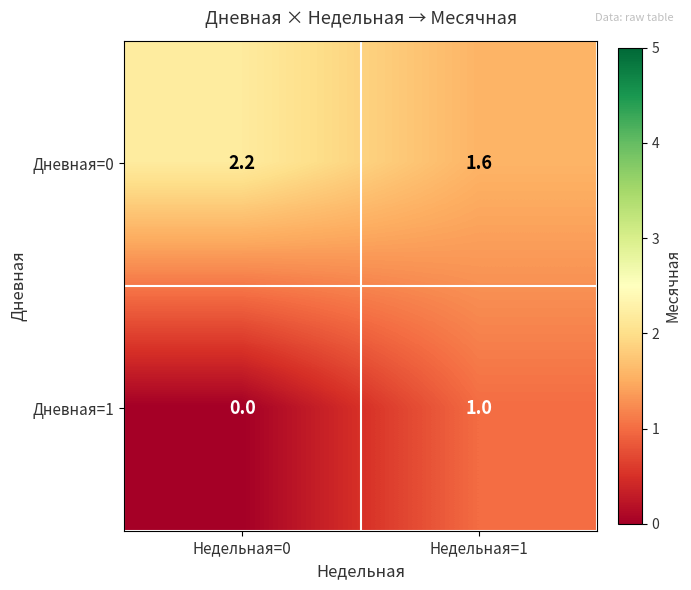

Where is Дневная=1 nearest to the value 0?

Недельная=0